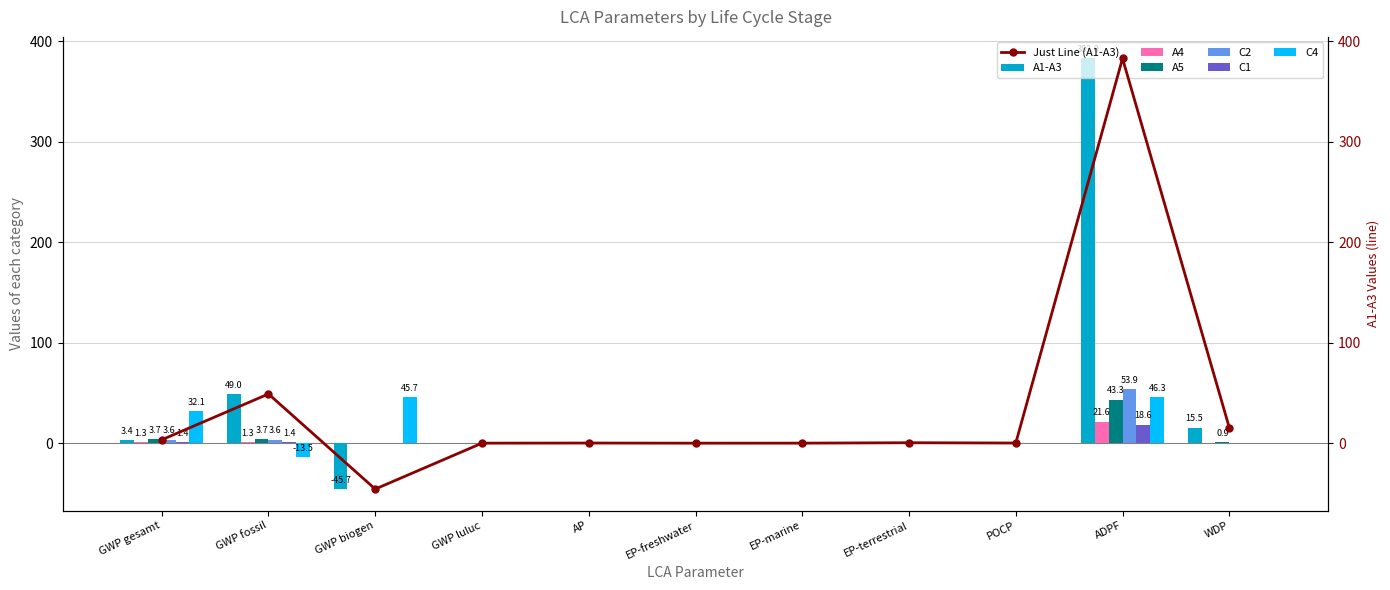

Which series changed the most between GWP luluc and AP?

A1-A3